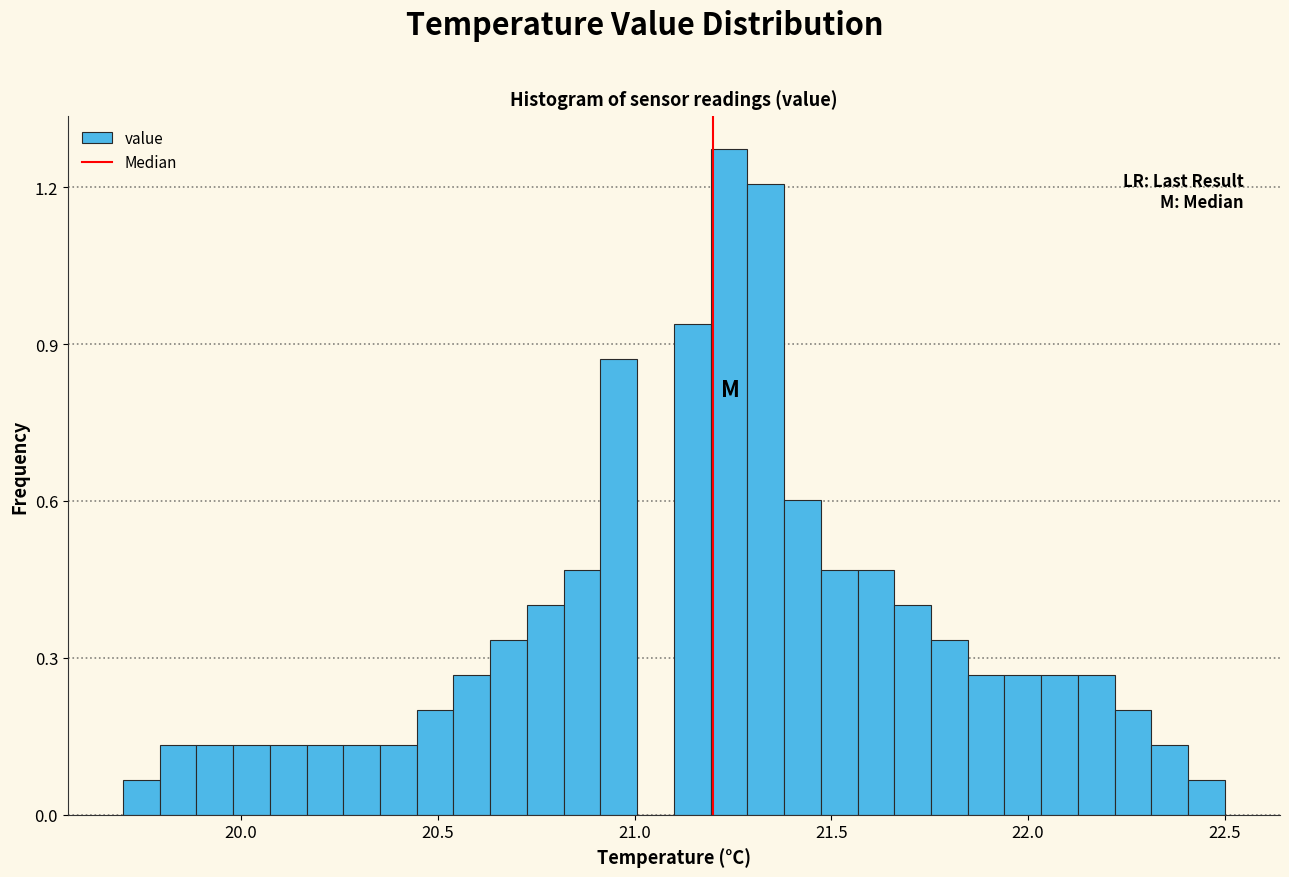

Read against the x-axis, roughly where is the centre of the tallest bar?

21.25